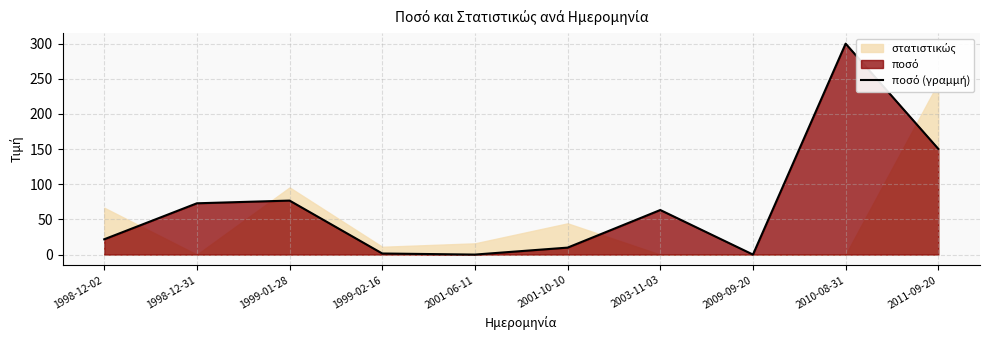

Reading right to left, extract all data points from this chart.

150.3	300.0	0.0	63.4	9.9	0.0	1.5	76.8	73.0	21.8